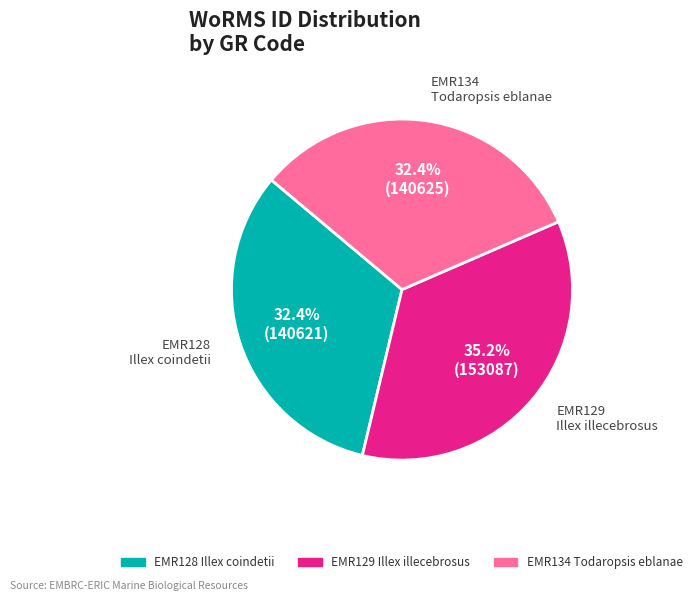

Does any single category account for the majority?

No